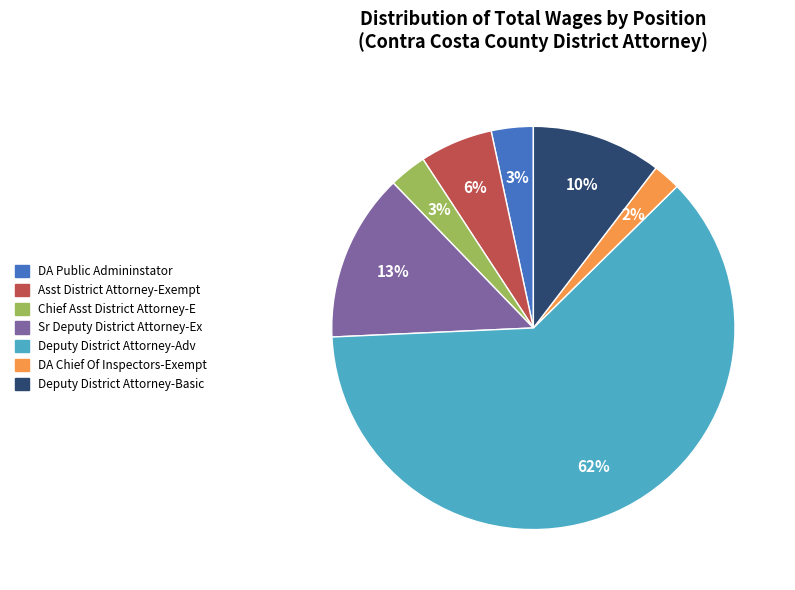

What is the smallest slice in the pie chart?

DA Chief Of Inspectors-Exempt